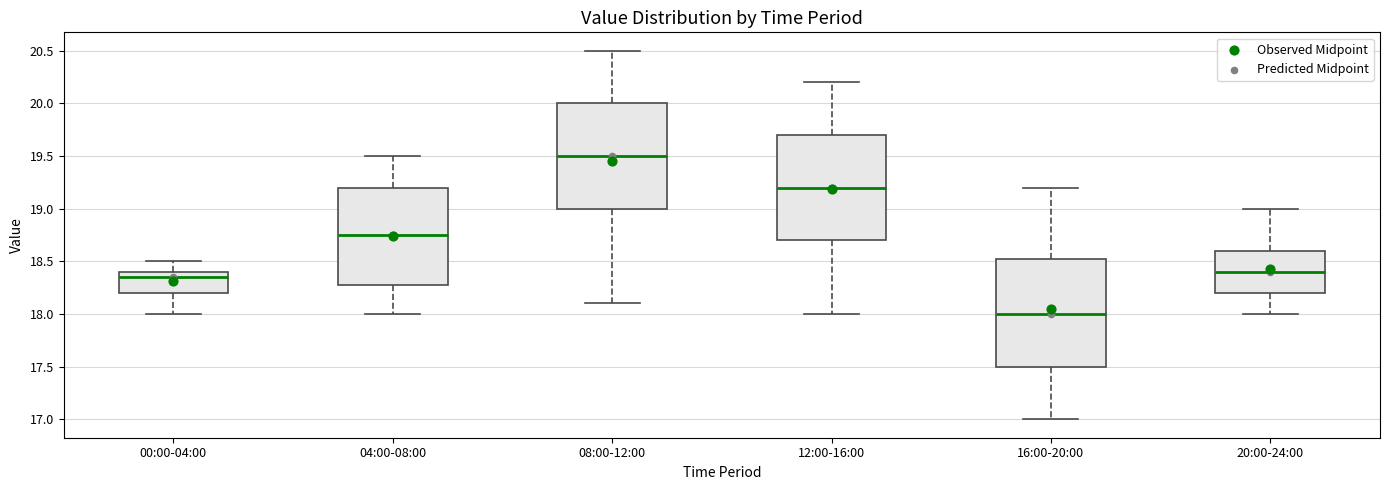

Reading left to right, transcribe this box plot: for each box, give where its median line is, the range the box spans, and where its two whiskers end, as read against the y-axis. The values are not printed on the chart, so give them approximately, as read against the axis.

00:00-04:00: median 18.35, box 18.20 to 18.40, whiskers 18.00 to 18.50
04:00-08:00: median 18.75, box 18.30 to 19.20, whiskers 18.00 to 19.50
08:00-12:00: median 19.50, box 19.00 to 20.00, whiskers 18.10 to 20.50
12:00-16:00: median 19.20, box 18.70 to 19.70, whiskers 18.00 to 20.20
16:00-20:00: median 18.00, box 17.50 to 18.55, whiskers 17.00 to 19.20
20:00-24:00: median 18.40, box 18.20 to 18.60, whiskers 18.00 to 19.00